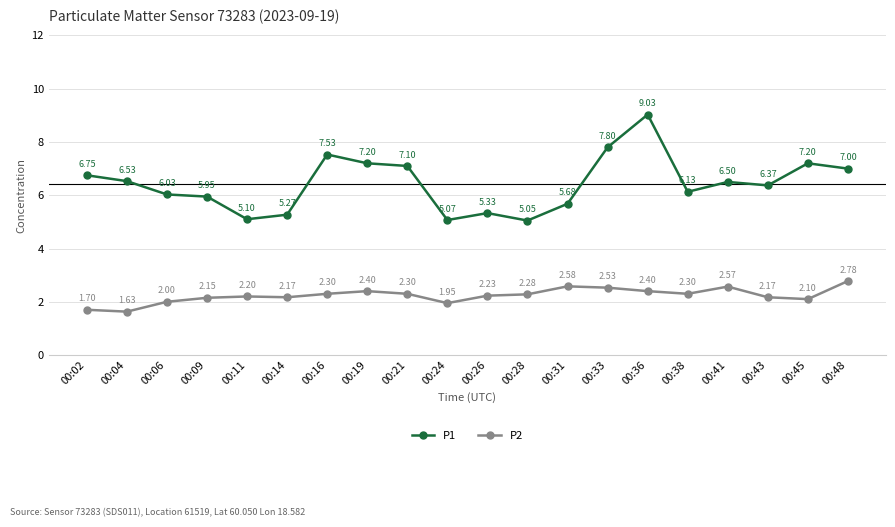

Which label corresponds to the largest value in the chart?

00:36